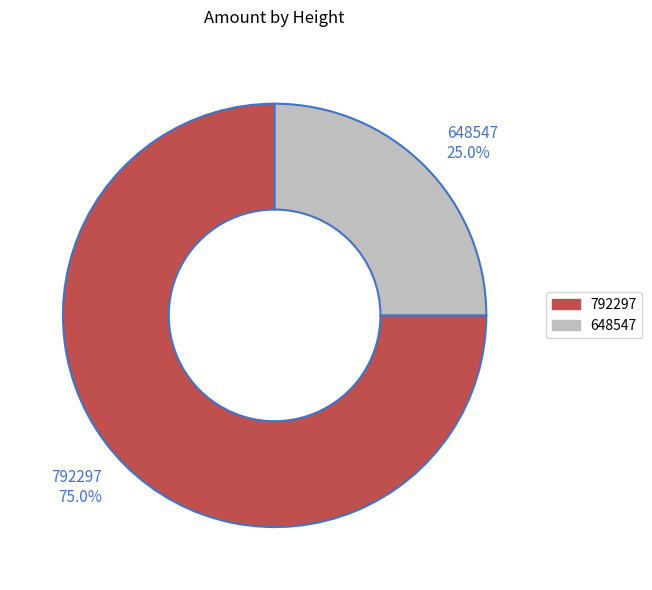

To the nearest percent, what is the combined percentage of 648547 and 792297?

100%